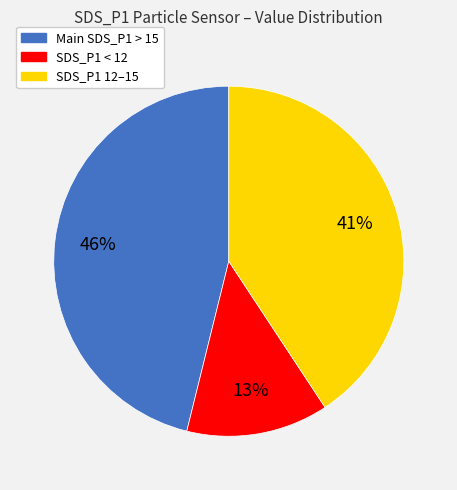

Which category has the biggest portion of the pie?

Main SDS_P1 > 15